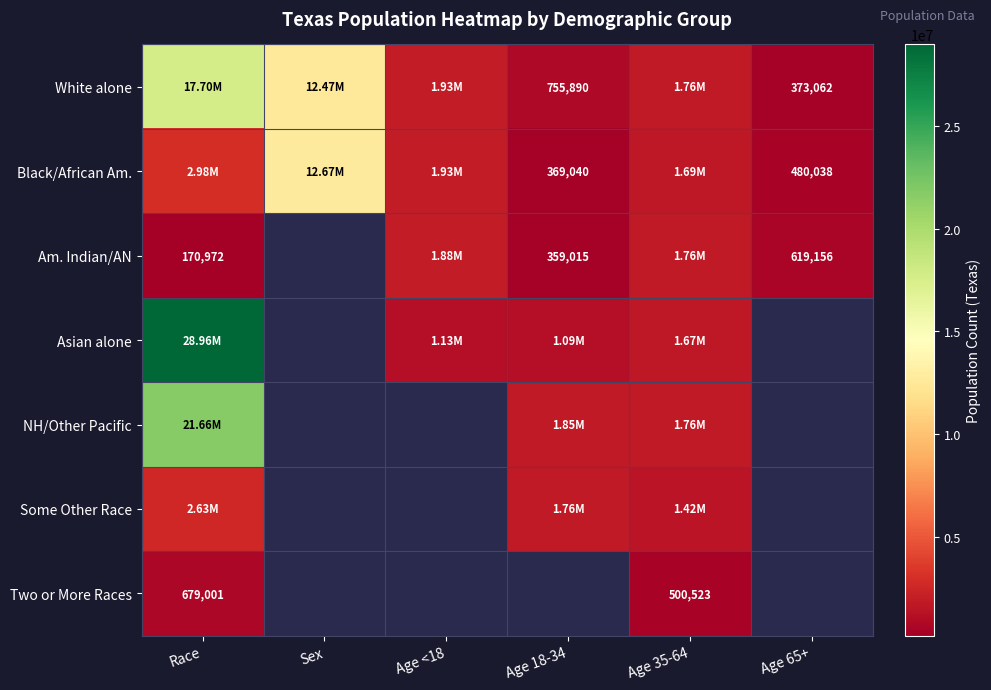

Which series has the largest total across all categories?

White alone